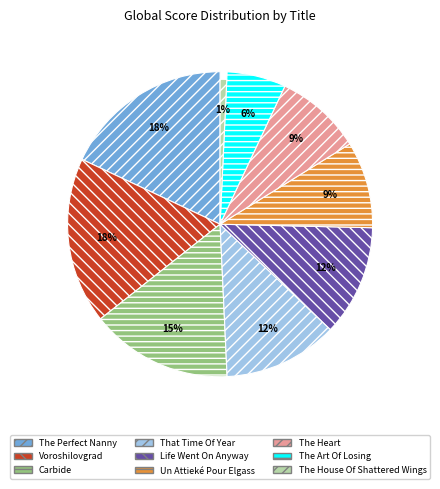

What percentage do Un Attieké Pour Elgass and That Time Of Year together represent?

21.3%